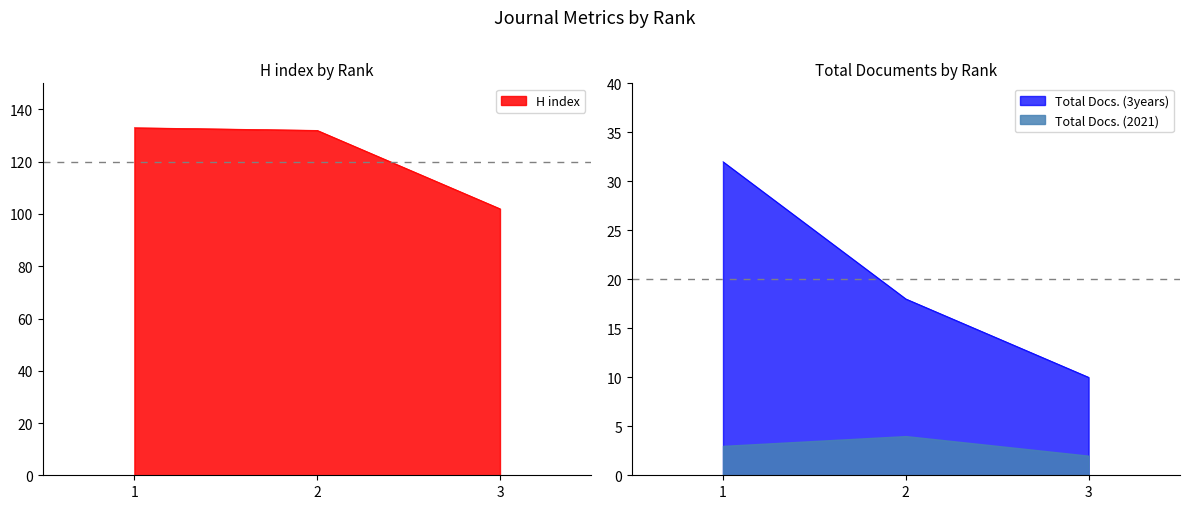

Where is H index nearest to the value 117?

2